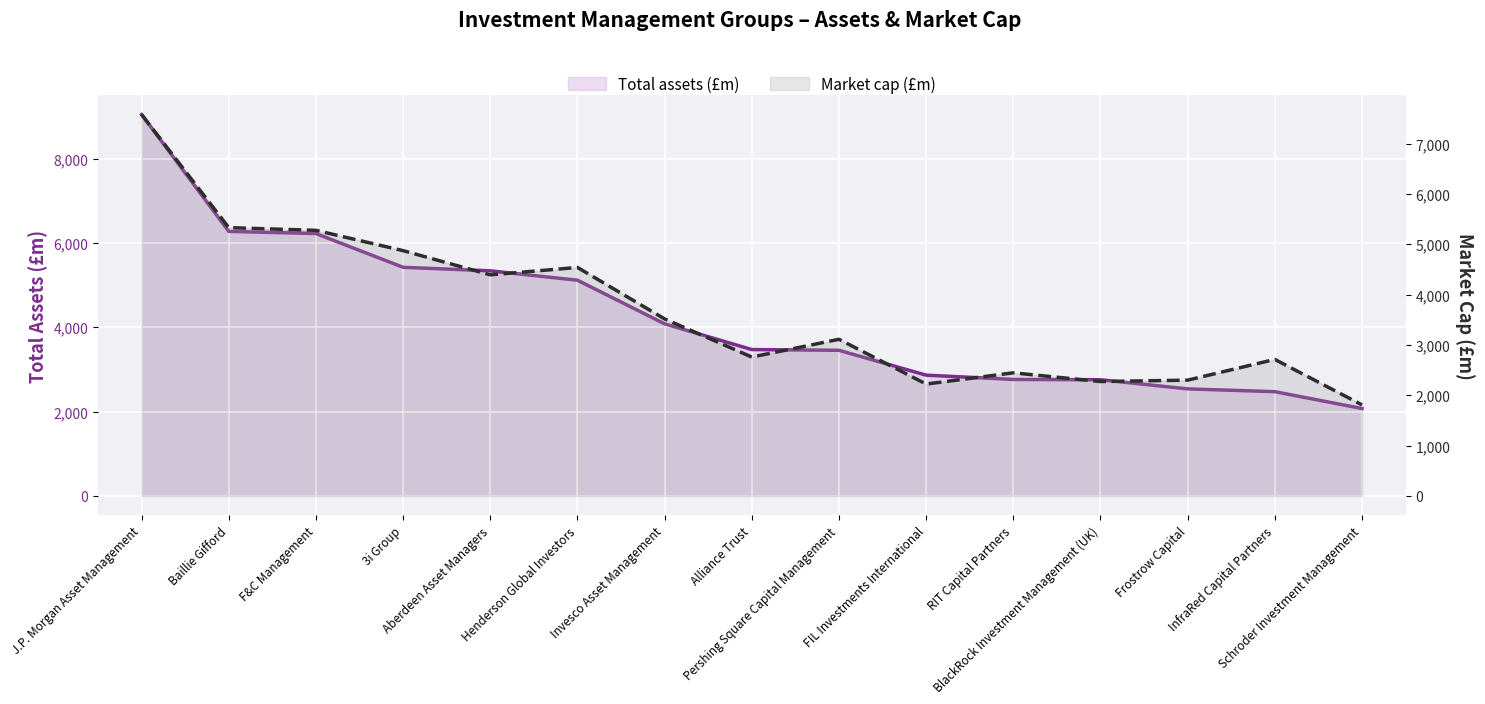

Which series has the largest range (max minus min)?

Total assets (£m)